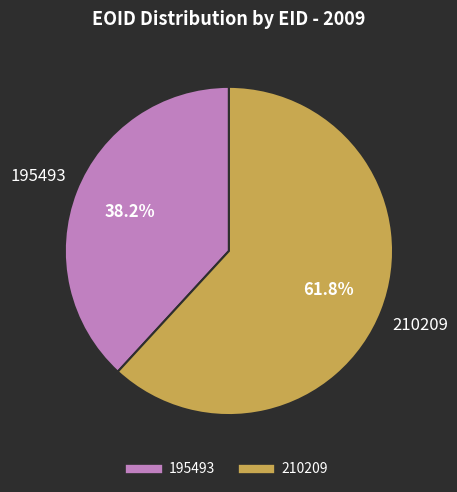

Is there a majority slice in this chart?

Yes